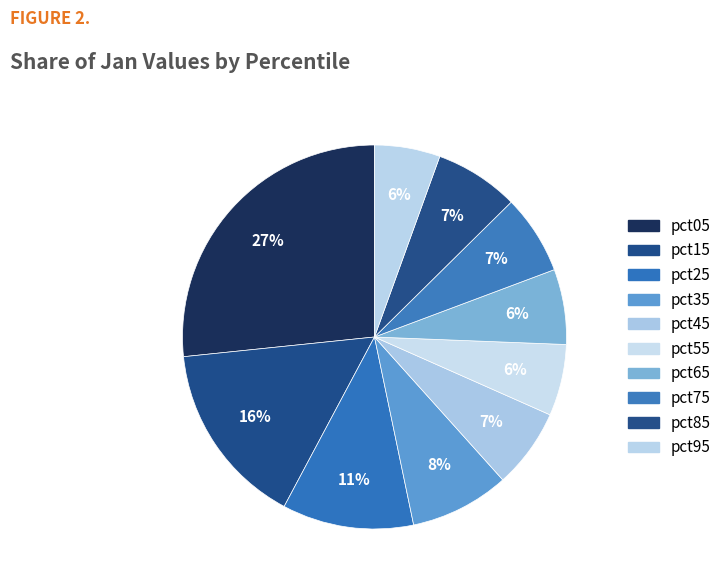

How many segments does this pie chart have?

10